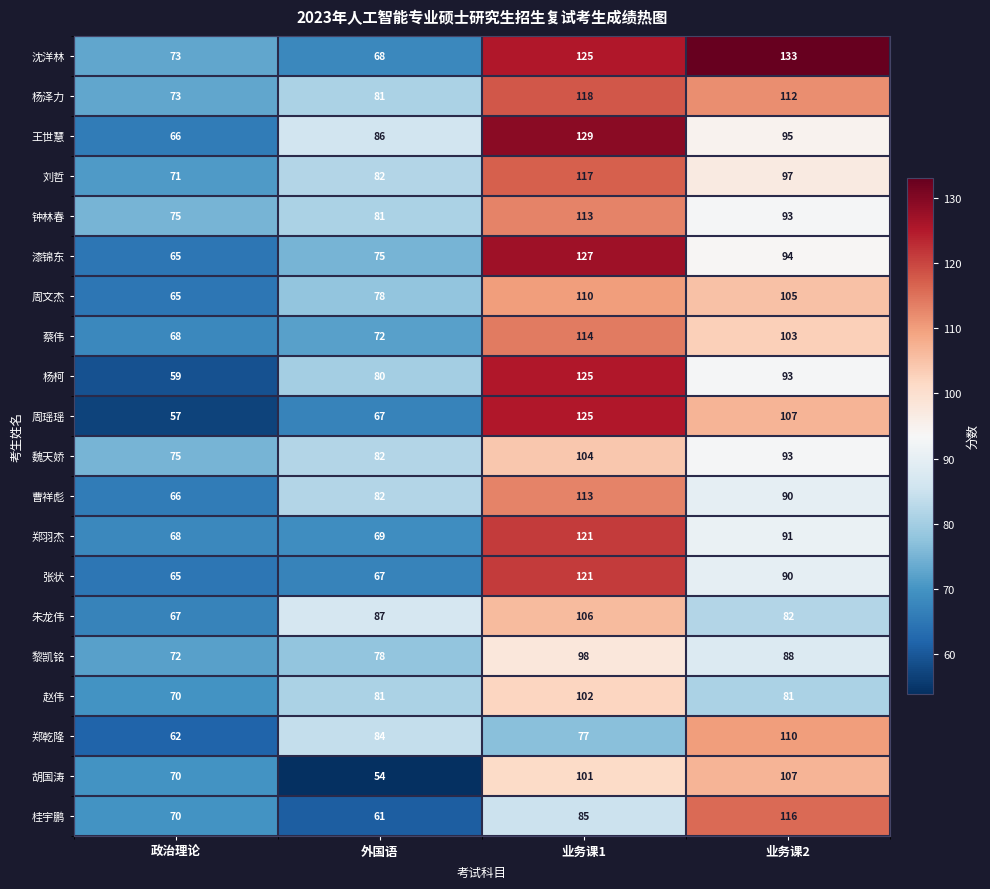

What is the sum of the 周文杰 values at 业务课2 and 业务课1?

215